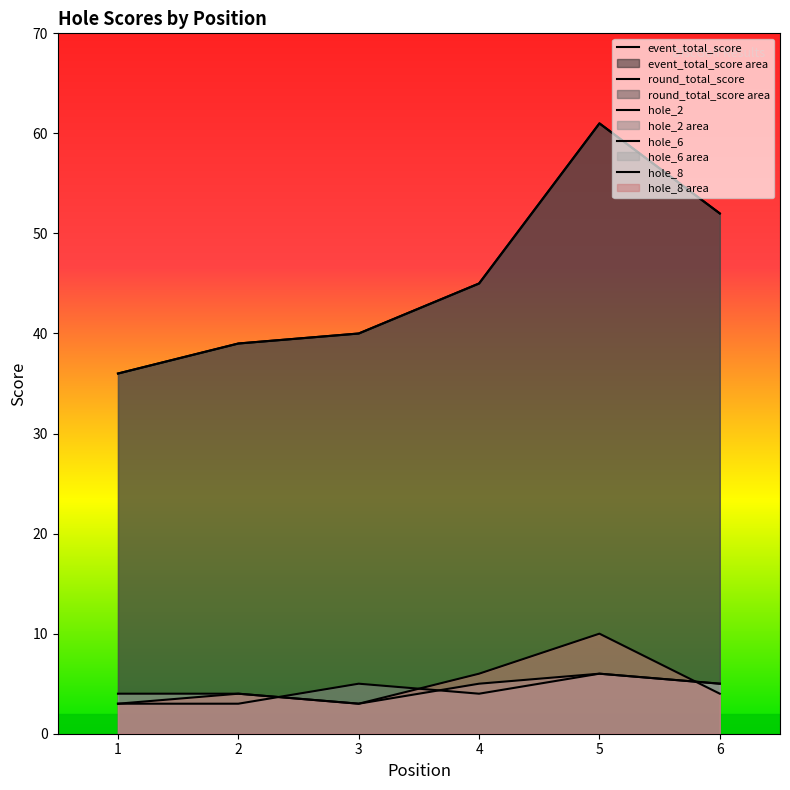

Where does the event_total_score series first go above 45?

5